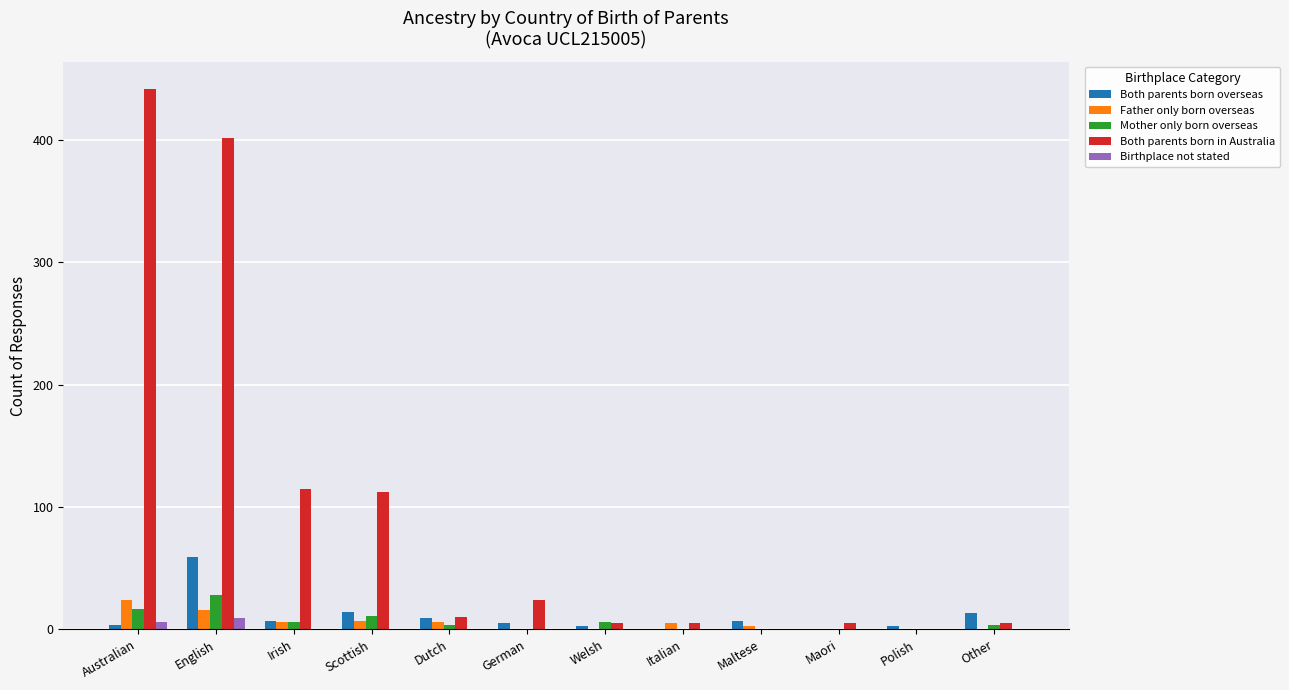

Between Australian and Polish, which series saw the biggest shift?

Both parents born in Australia